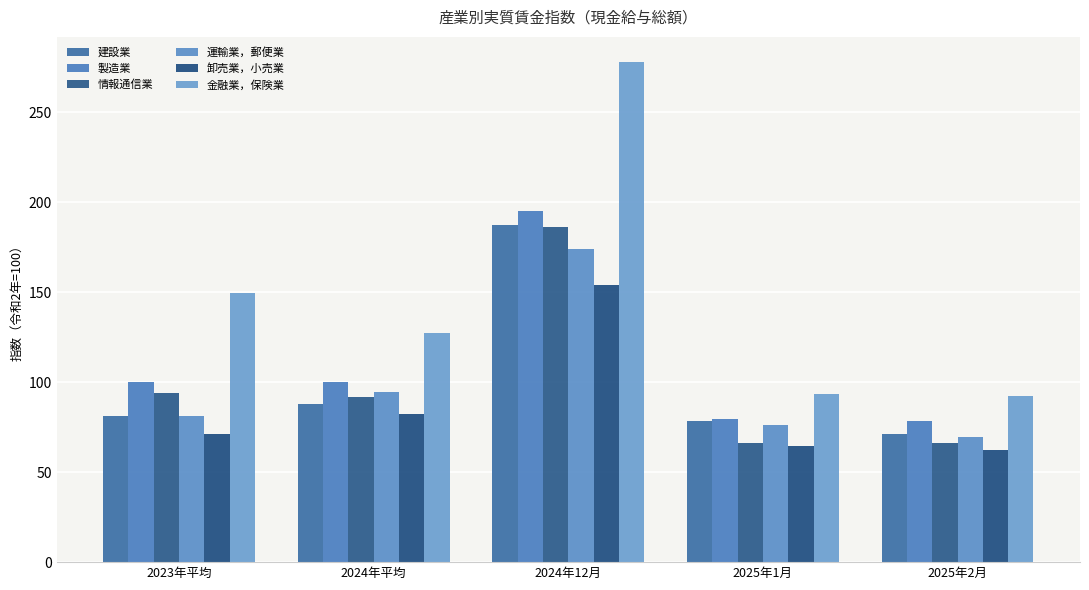

Rank the series at 2024年12月 from highest to lowest value.

金融業，保険業, 製造業, 建設業, 情報通信業, 運輸業，郵便業, 卸売業，小売業